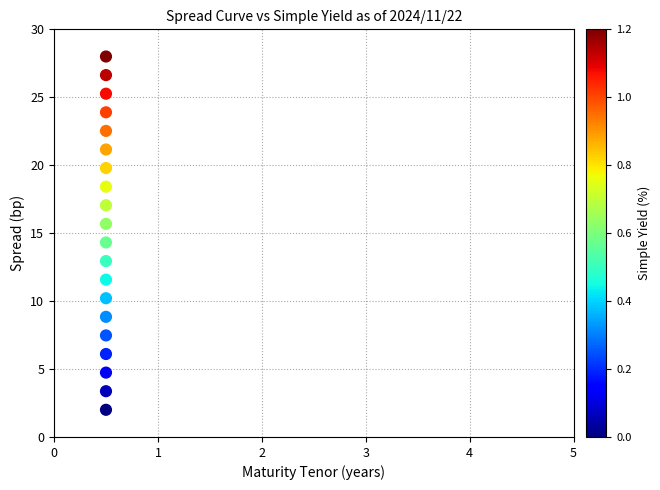

What Y value in the scatter plot is closest to 14?

14.3